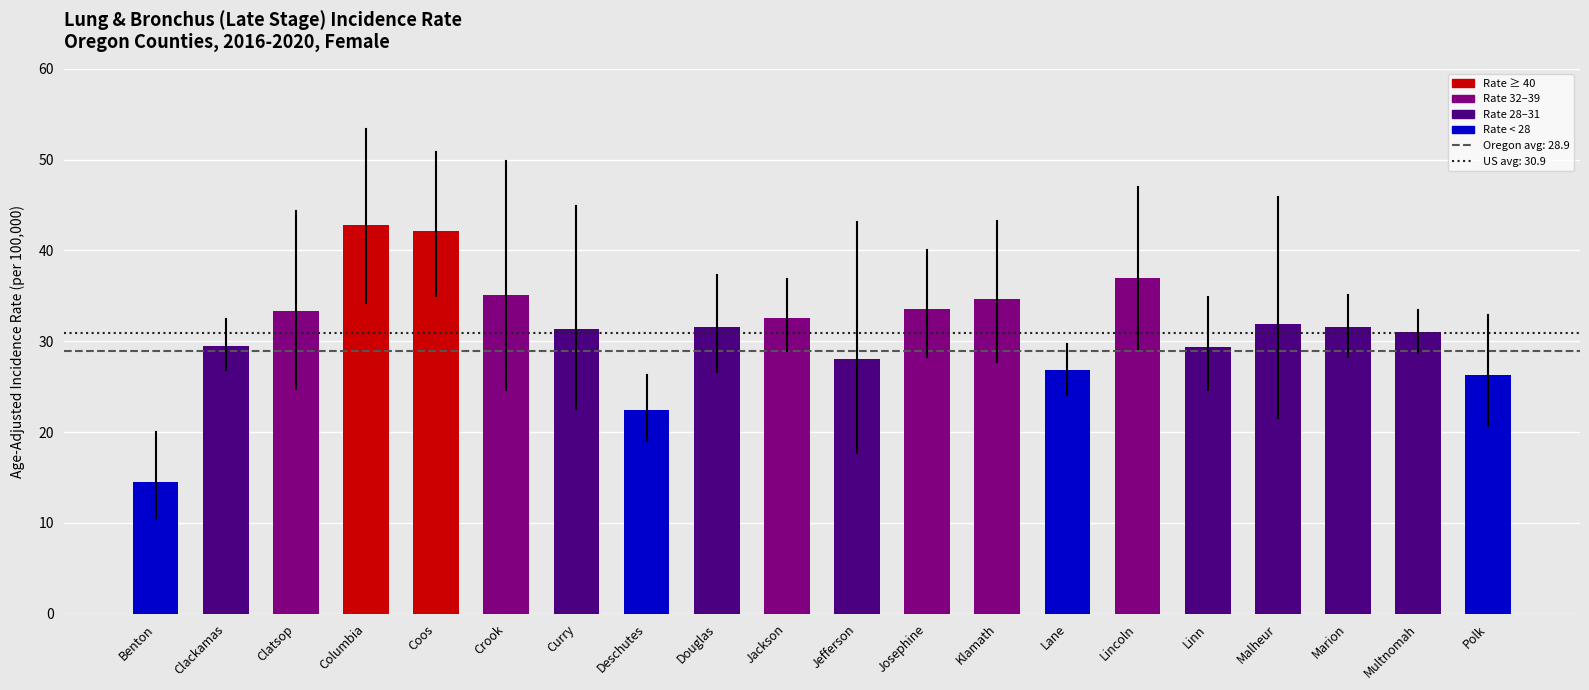

How many series are shown in this chart?

1